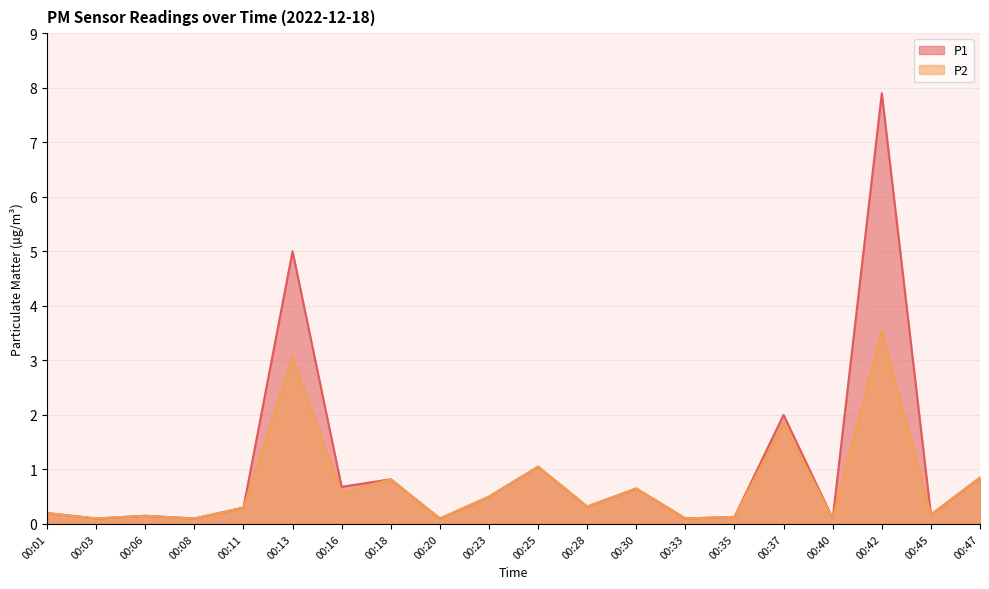

How many distinct data groups are displayed?

2